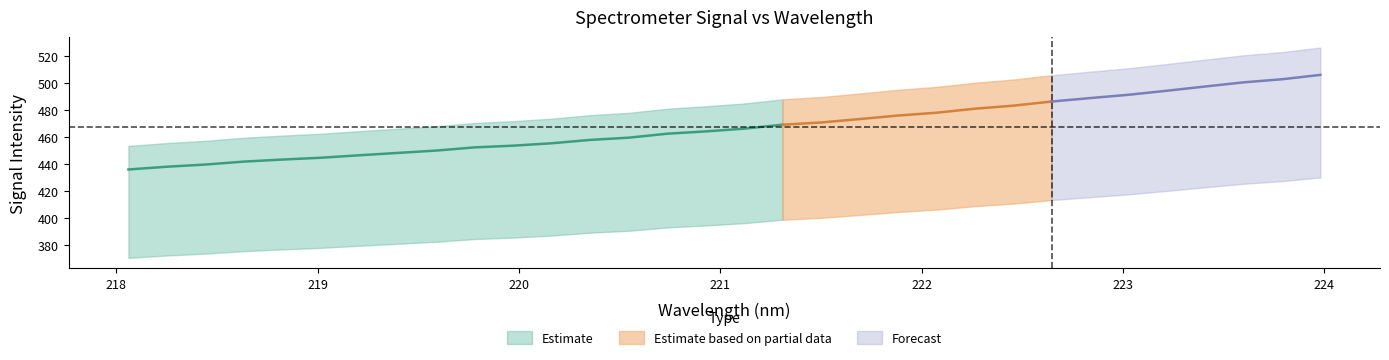

True or false: Estimate and x cross at least once.

False